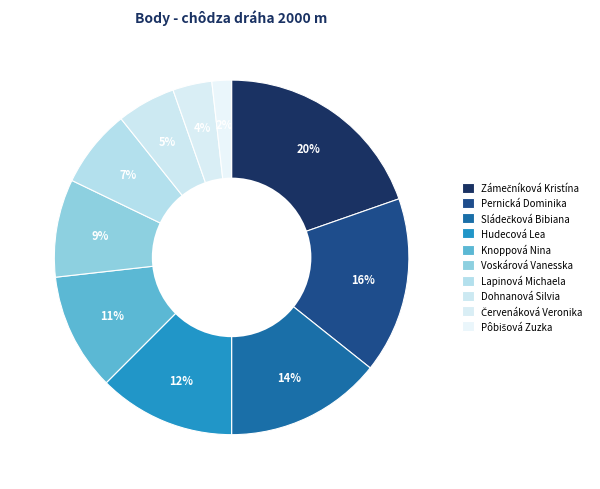

How many slices are in this pie chart?

10